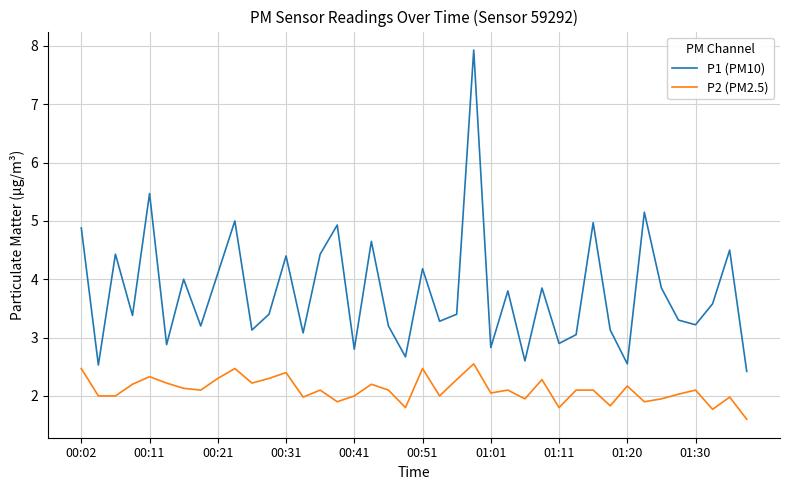

What is the maximum value shown in the chart?

7.9